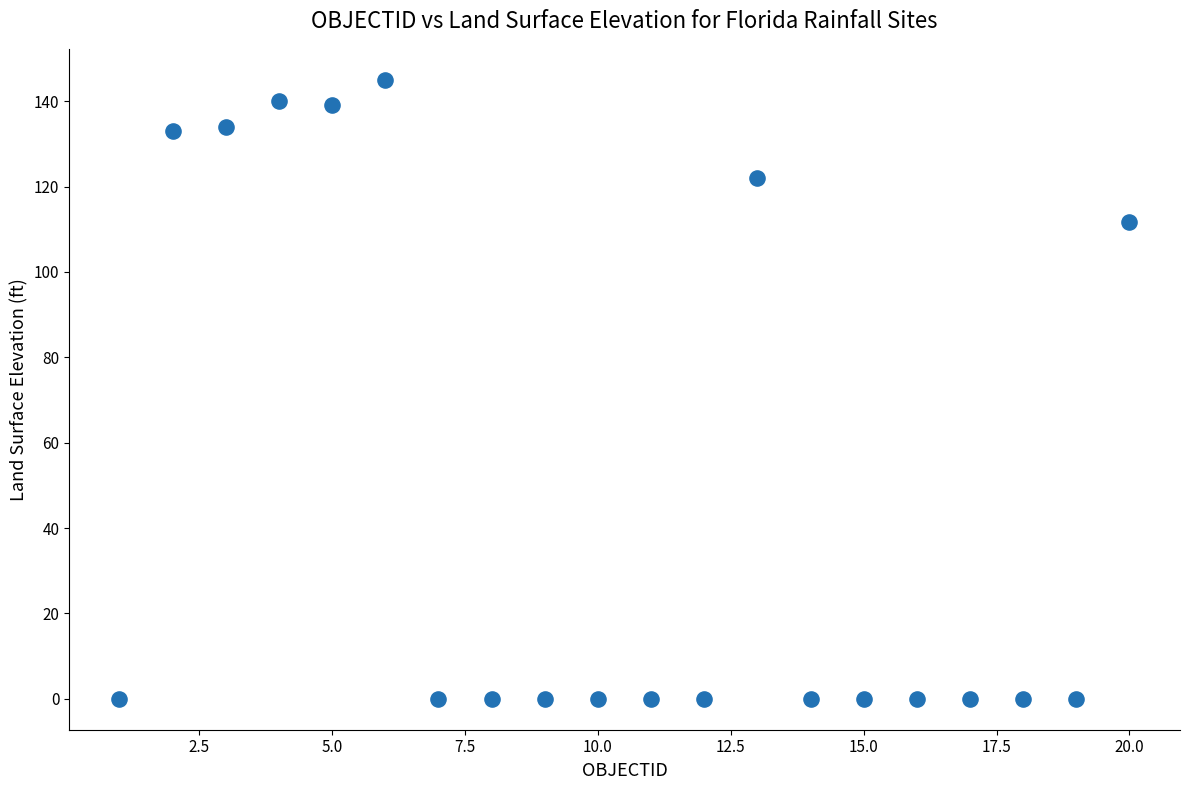

What is the range of Y values (max minus min)?

145.0